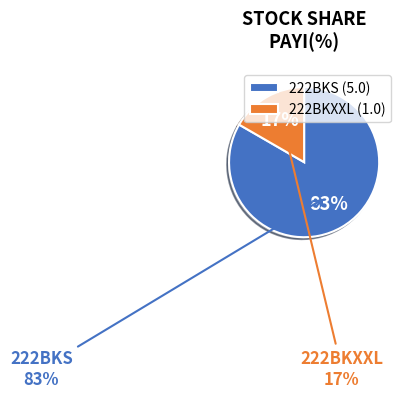

To the nearest percent, what is the difference between the 222BKXXL and 222BKS slice percentages?

67%